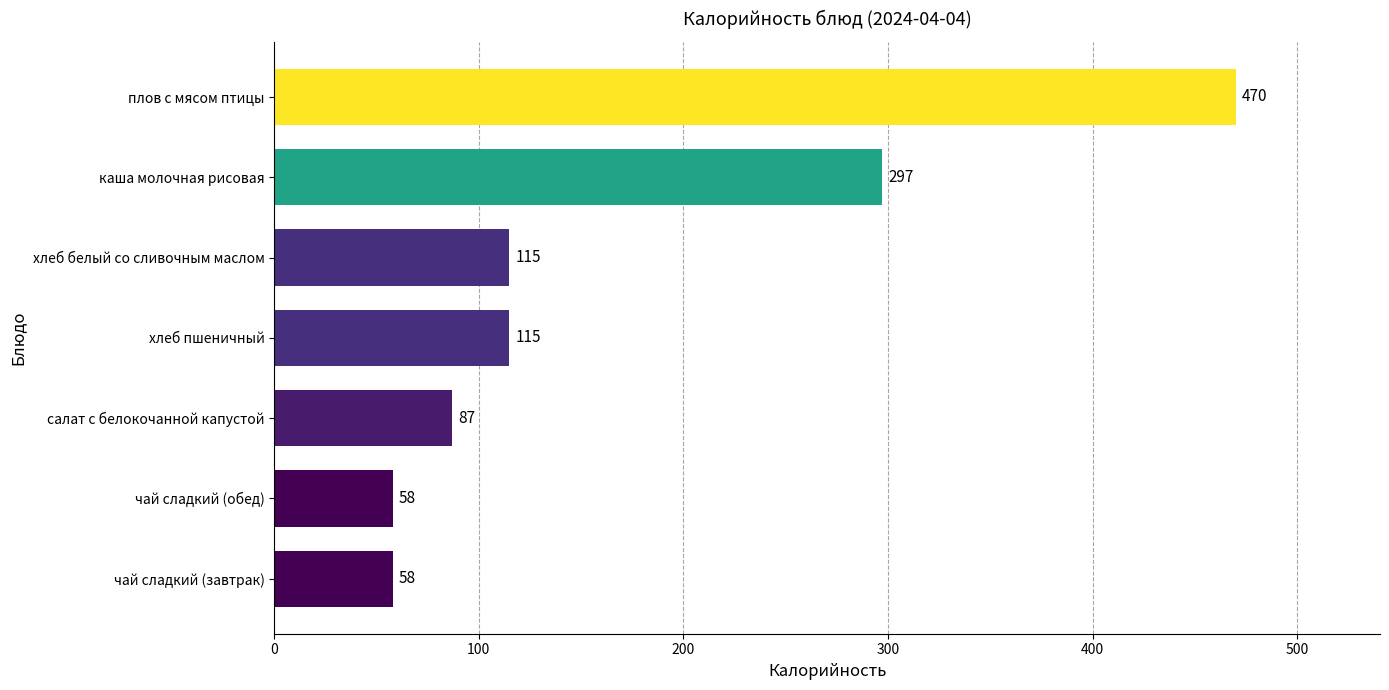

Where is the data nearest to the value 264?

каша молочная рисовая